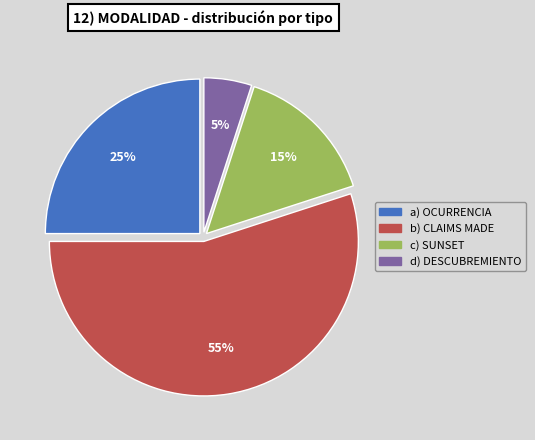

Is there any slice that represents more than half of the pie?

Yes